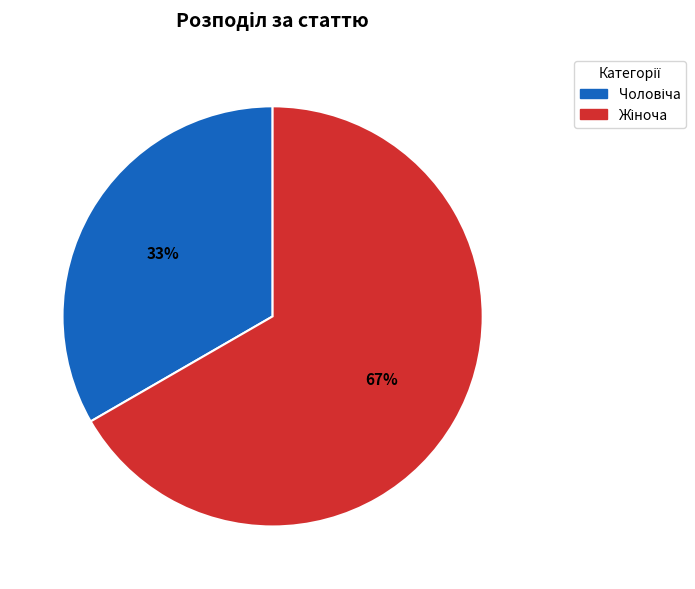

Does any single category account for the majority?

Yes